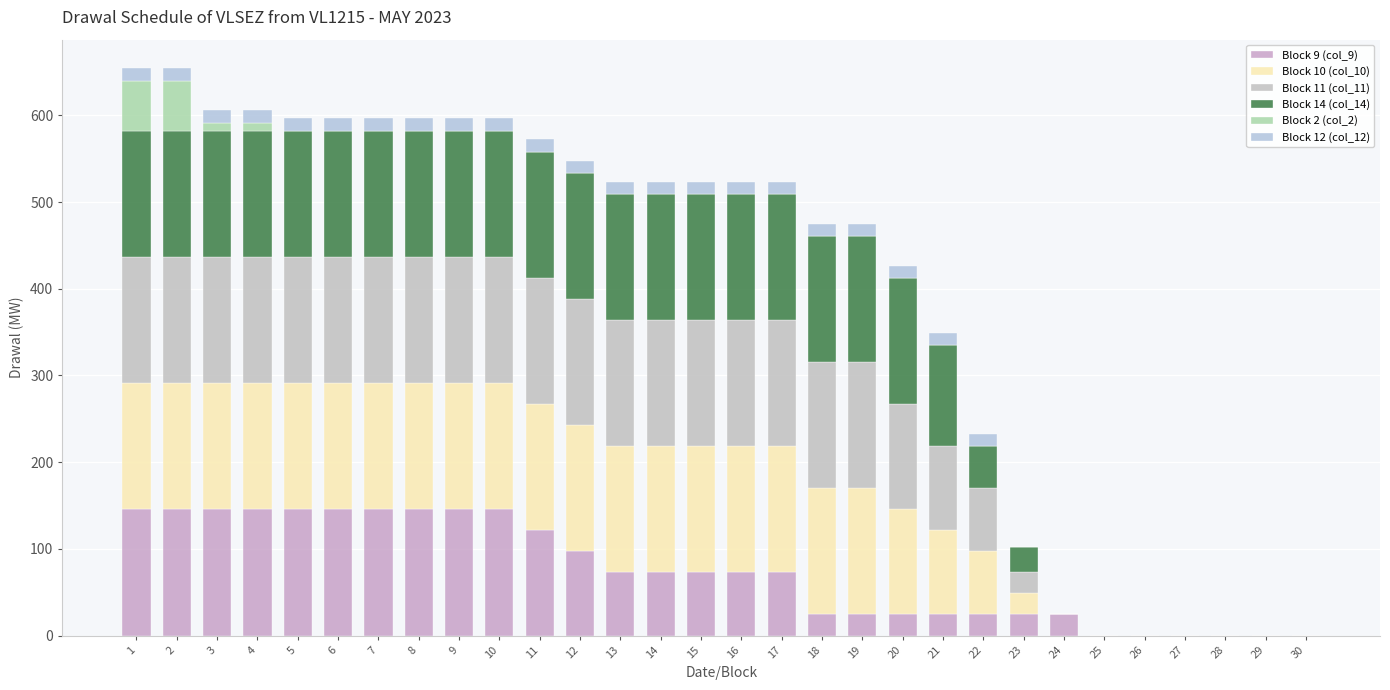

Does the chart contain stacked bars?

Yes